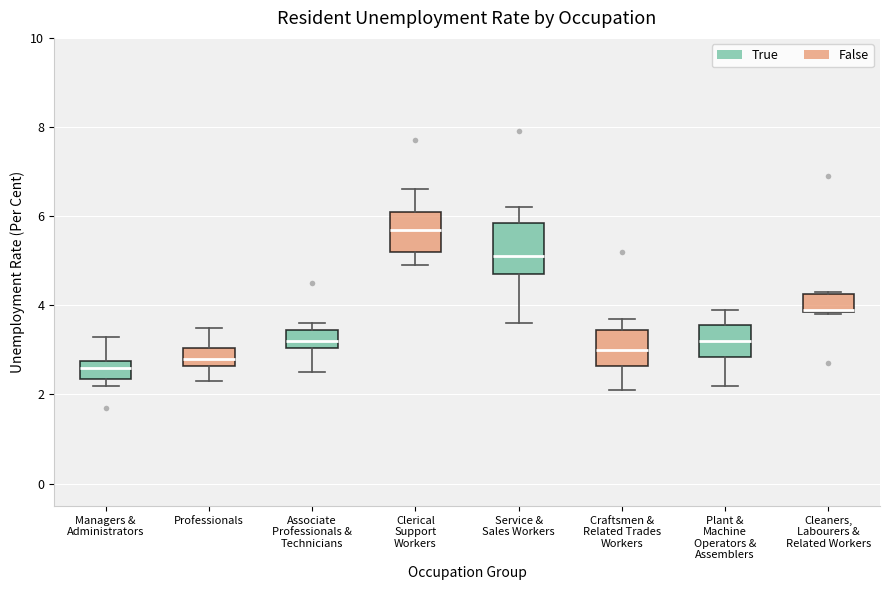

Reading left to right, read every box against the y-axis: the position of its median line, the range the box covers, and the ends of its whiskers. The values are not printed on the chart, so give them approximately, as read against the axis.

Managers & Administrators: median 2.6, box 2.4 to 2.8, whiskers 2.2 to 3.4
Professionals: median 2.8, box 2.6 to 3.0, whiskers 2.4 to 3.6
Associate Professionals & Technicians: median 3.2, box 3.0 to 3.4, whiskers 2.6 to 3.6
Clerical Support Workers: median 5.8, box 5.2 to 6.2, whiskers 5.0 to 6.6
Service & Sales Workers: median 5.2, box 4.8 to 5.8, whiskers 3.6 to 6.2
Craftsmen & Related Trades Workers: median 3.0, box 2.6 to 3.4, whiskers 2.2 to 3.8
Plant & Machine Operators & Assemblers: median 3.2, box 2.8 to 3.6, whiskers 2.2 to 4.0
Cleaners, Labourers & Related Workers: median 4.0, box 3.8 to 4.2, whiskers 3.8 to 4.4